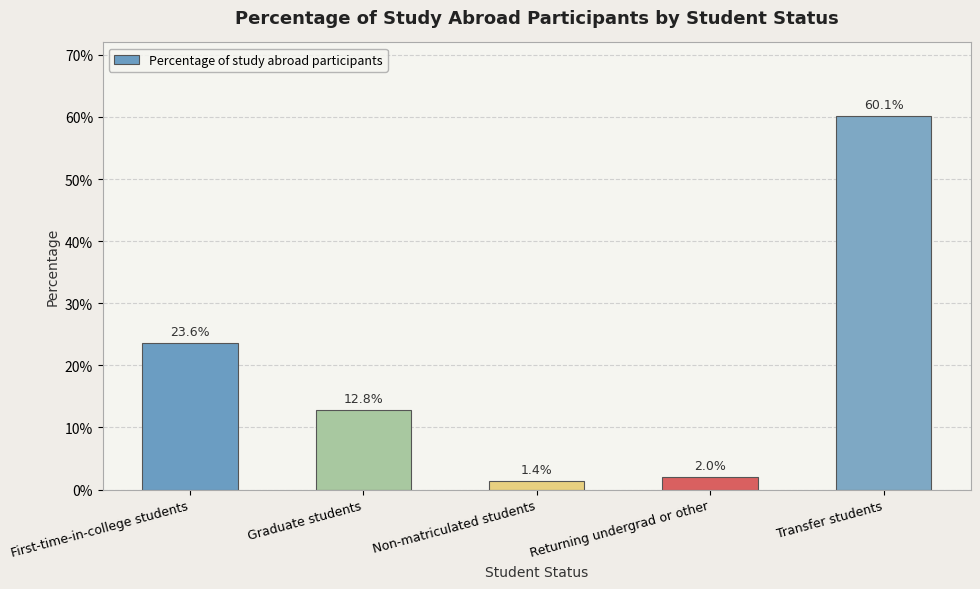

Are the bars horizontal?

No